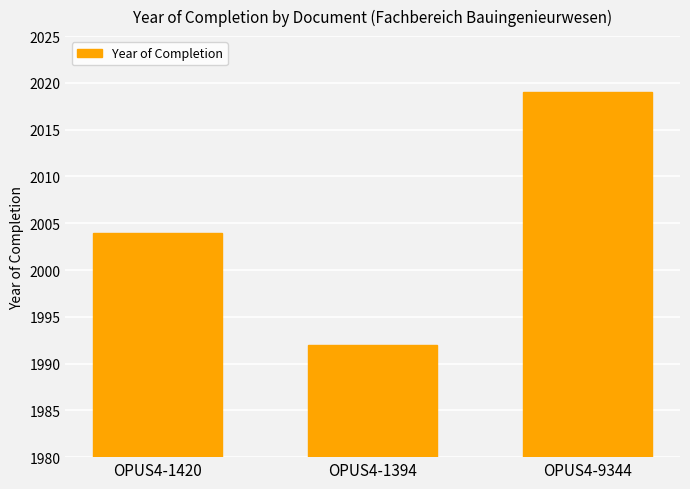

What is the difference between the maximum and minimum values?

27